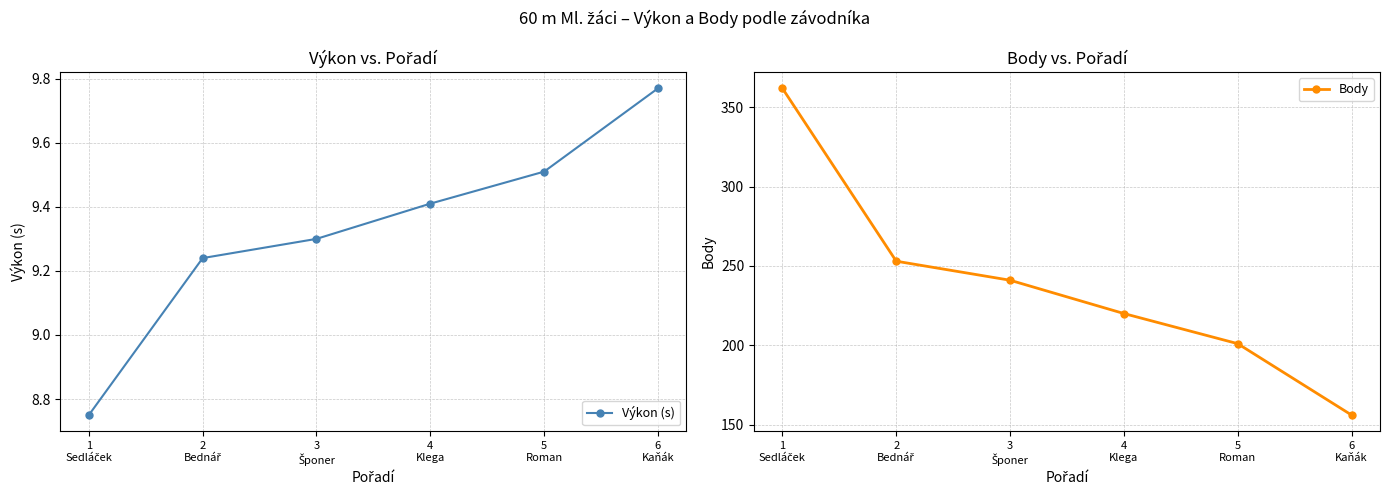

True or false: Výkon (s) and Body cross at least once.

False